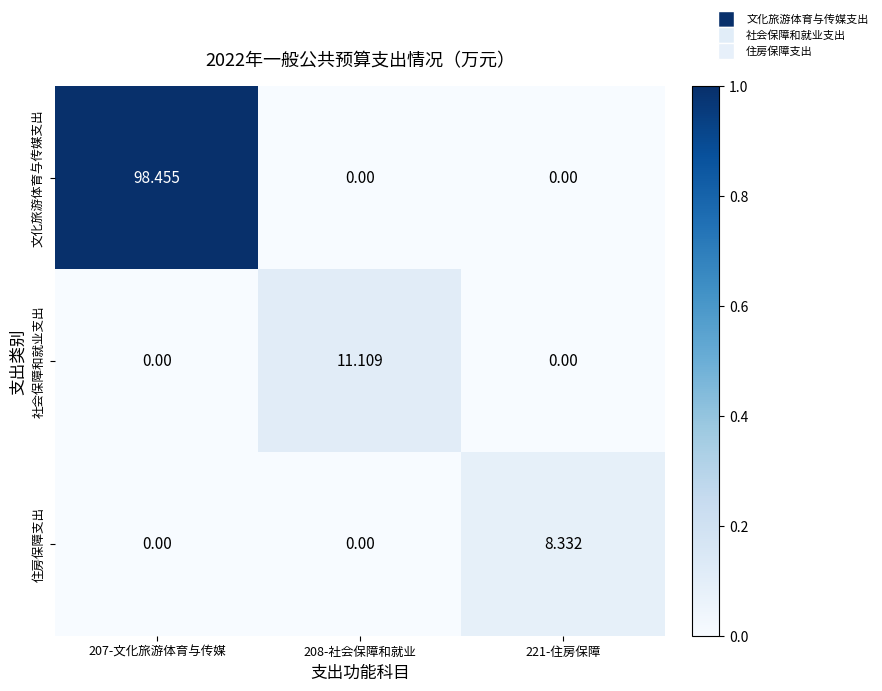

List the series in order of their peak value, lowest first.

住房保障支出, 社会保障和就业支出, 文化旅游体育与传媒支出